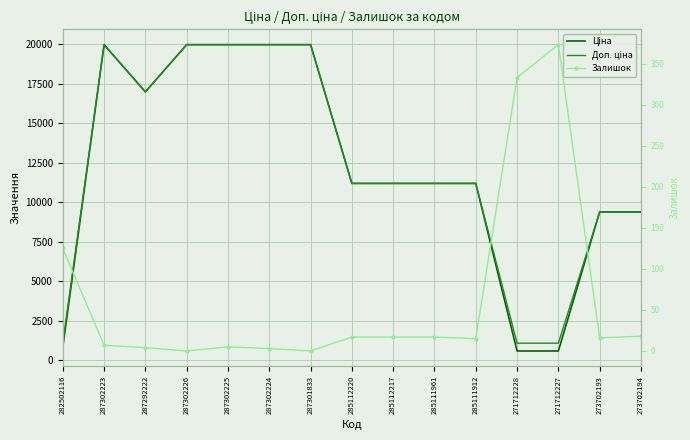

Rank the series at 287302225 from lowest to highest value.

Залишок, Ціна, Доп. ціна